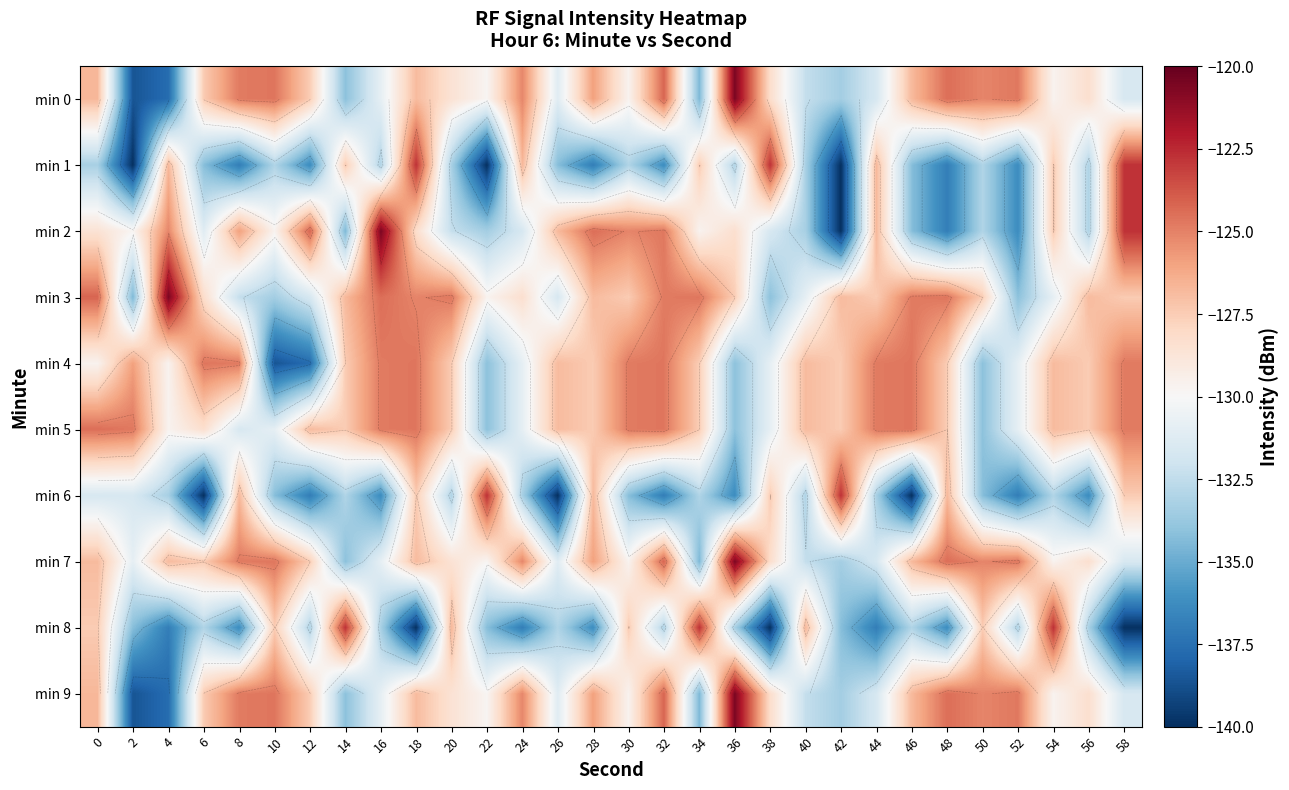

What is the maximum value for min 9?

-120.6